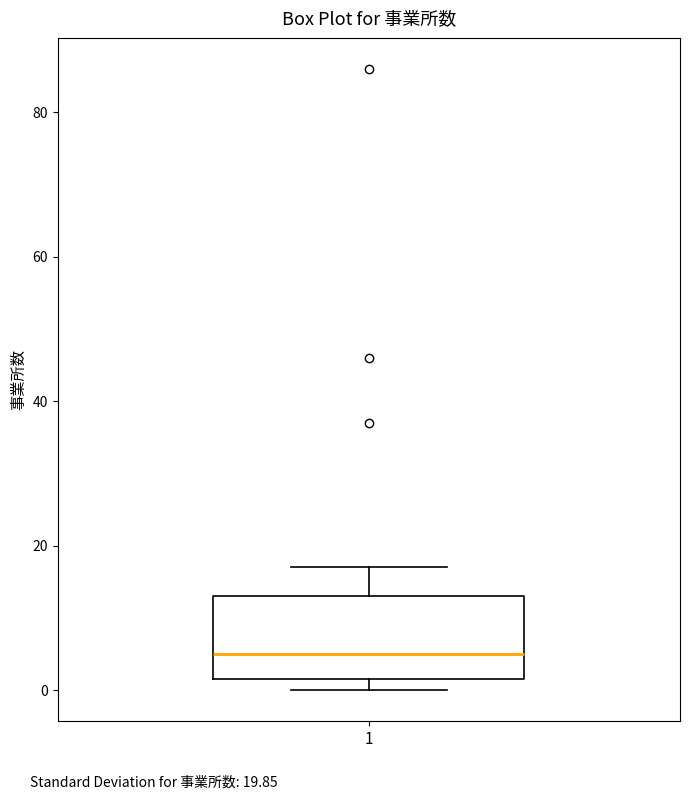

Where does the upper whisker of the box at x = 1 end on the y-axis? The values are not printed on the chart, so give them approximately, as read against the axis.

18